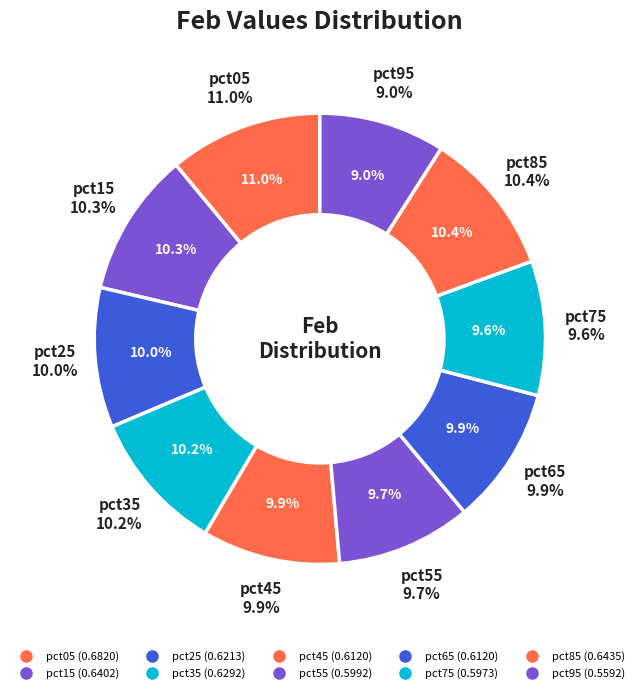

The pct05 slice represents 4% of the pie. True or false?

False